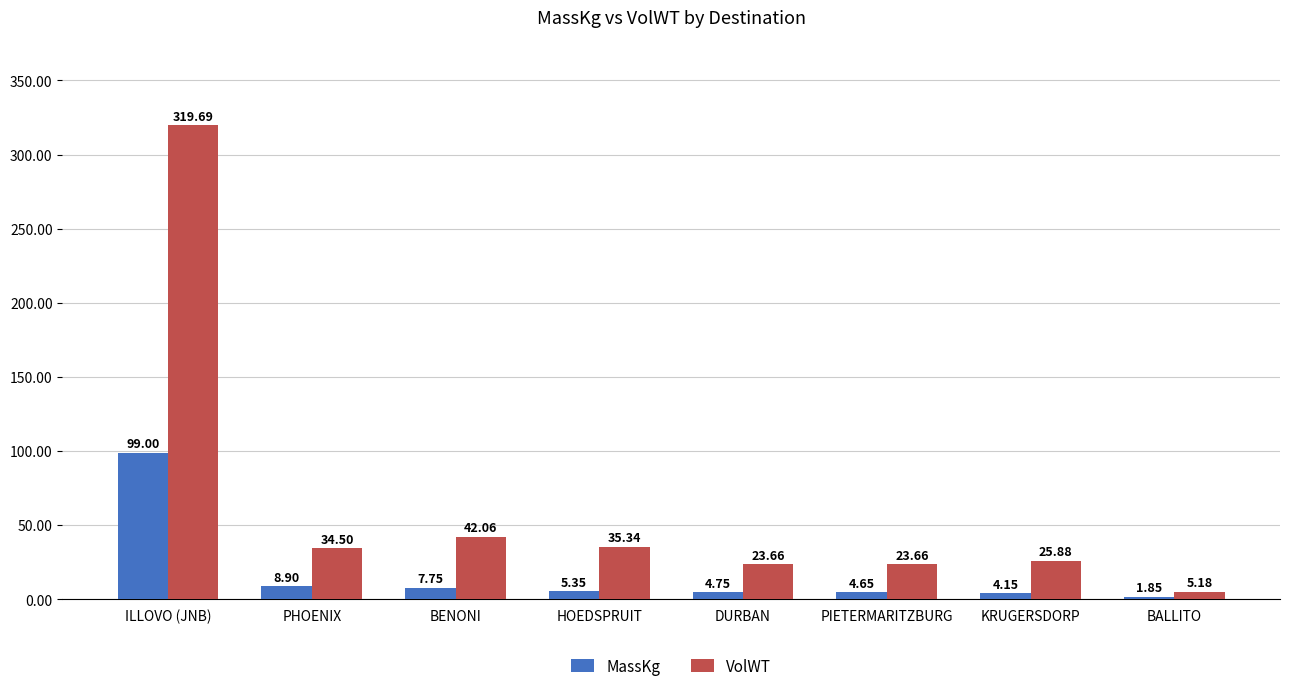

At PHOENIX, list the series in order from largest to smallest.

VolWT, MassKg